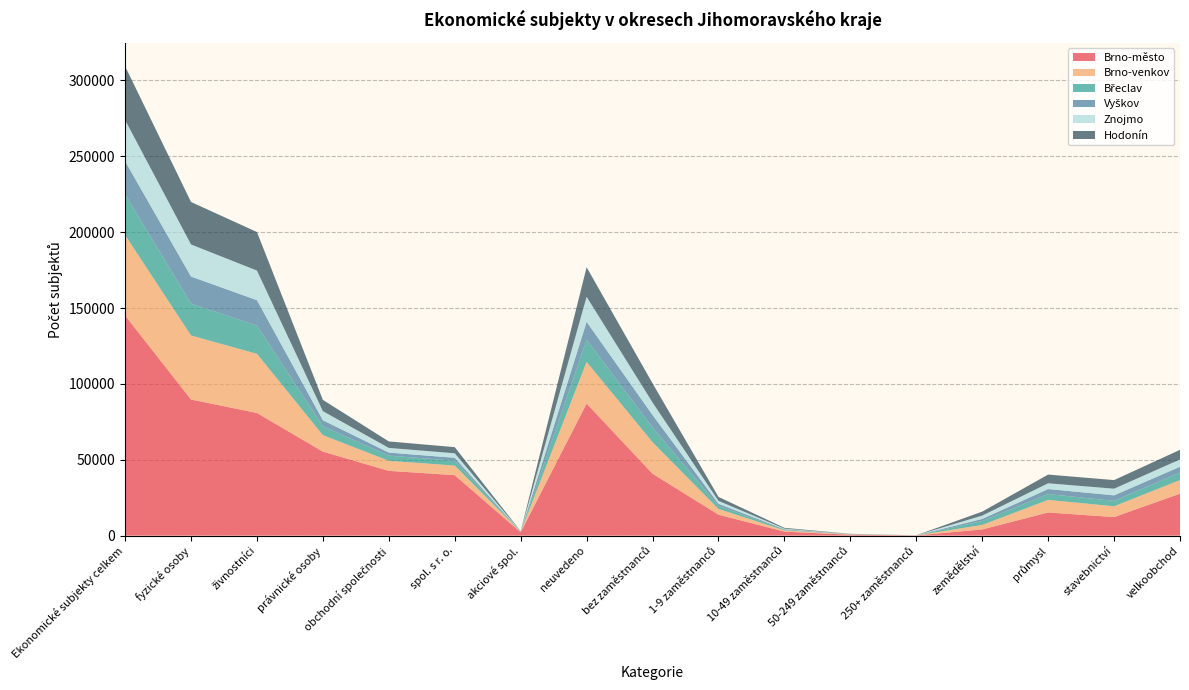

Reading left to right, list all the values displayed in this chart.

Brno-město: Ekonomické subjekty celkem=145064	fyzické osoby=89704	živnostníci=80828	právnické osoby=55360	obchodní společnosti=42691	spol. s r. o.=39859	akciové spol.=2216	neuvedeno=87063	bez zaměstnanců=40800	1-9 zaměstnanců=13806	10-49 zaměstnanců=2653	50-249 zaměstnanců=601	250+ zaměstnanců=141	zemědělství=4080	průmysl=15277	stavebnictví=12225	velkoobchod=27641
Brno-venkov: Ekonomické subjekty celkem=53050	fyzické osoby=42189	živnostníci=38979	právnické osoby=10861	obchodní společnosti=6624	spol. s r. o.=6308	akciové spol.=240	neuvedeno=27450	bez zaměstnanců=20771	1-9 zaměstnanců=3788	10-49 zaměstnanců=823	50-249 zaměstnanců=196	250+ zaměstnanců=22	zemědělství=2950	průmysl=8274	stavebnictví=7104	velkoobchod=8988
Břeclav: Ekonomické subjekty celkem=26880	fyzické osoby=21014	živnostníci=18599	právnické osoby=5866	obchodní společnosti=3399	spol. s r. o.=3224	akciové spol.=127	neuvedeno=14528	bez zaměstnanců=9752	1-9 zaměstnanců=2035	10-49 zaměstnanců=455	50-249 zaměstnanců=93	250+ zaměstnanců=17	zemědělství=2610	průmysl=3853	stavebnictví=3575	velkoobchod=4947
Vyškov: Ekonomické subjekty celkem=21754	fyzické osoby=17819	živnostníci=16758	právnické osoby=3935	obchodní společnosti=2009	spol. s r. o.=1896	akciové spol.=82	neuvedeno=11837	bez zaměstnanců=8162	1-9 zaměstnanců=1361	10-49 zaměstnanců=307	50-249 zaměstnanců=72	250+ zaměstnanců=15	zemědělství=1348	průmysl=3300	stavebnictví=3634	velkoobchod=3831
Znojmo: Ekonomické subjekty celkem=27155	fyzické osoby=21160	živnostníci=19506	právnické osoby=5995	obchodní společnosti=3086	spol. s r. o.=2973	akciové spol.=84	neuvedeno=16527	bez zaměstnanců=8251	1-9 zaměstnanců=1907	10-49 zaměstnanců=370	50-249 zaměstnanců=92	250+ zaměstnanců=8	zemědělství=2207	průmysl=3791	stavebnictví=4392	velkoobchod=4774
Hodonín: Ekonomické subjekty celkem=35415	fyzické osoby=27985	živnostníci=25394	právnické osoby=7430	obchodní společnosti=4266	spol. s r. o.=4044	akciové spol.=163	neuvedeno=19470	bez zaměstnanců=12630	1-9 zaměstnanců=2624	10-49 zaměstnanců=532	50-249 zaměstnanců=139	250+ zaměstnanců=20	zemědělství=2624	průmysl=5742	stavebnictví=5670	velkoobchod=6346